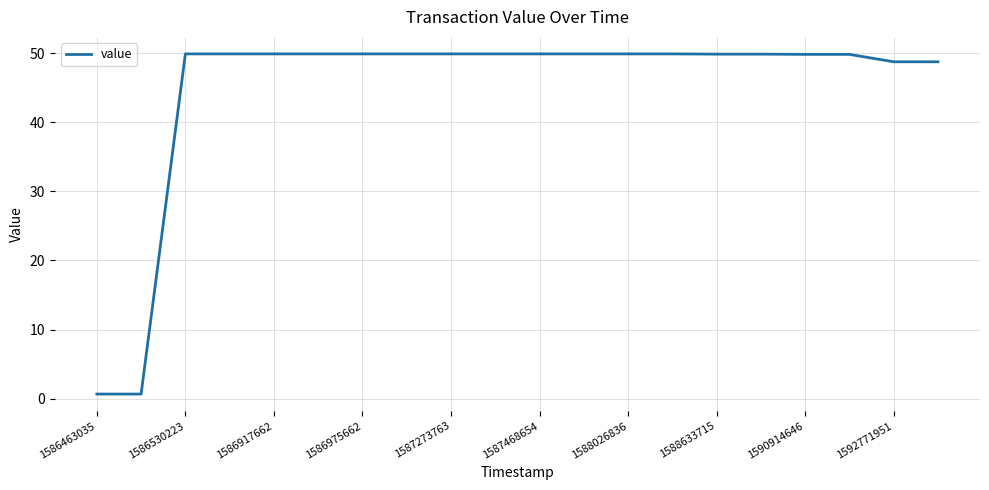

What is the maximum value shown in the chart?

49.9